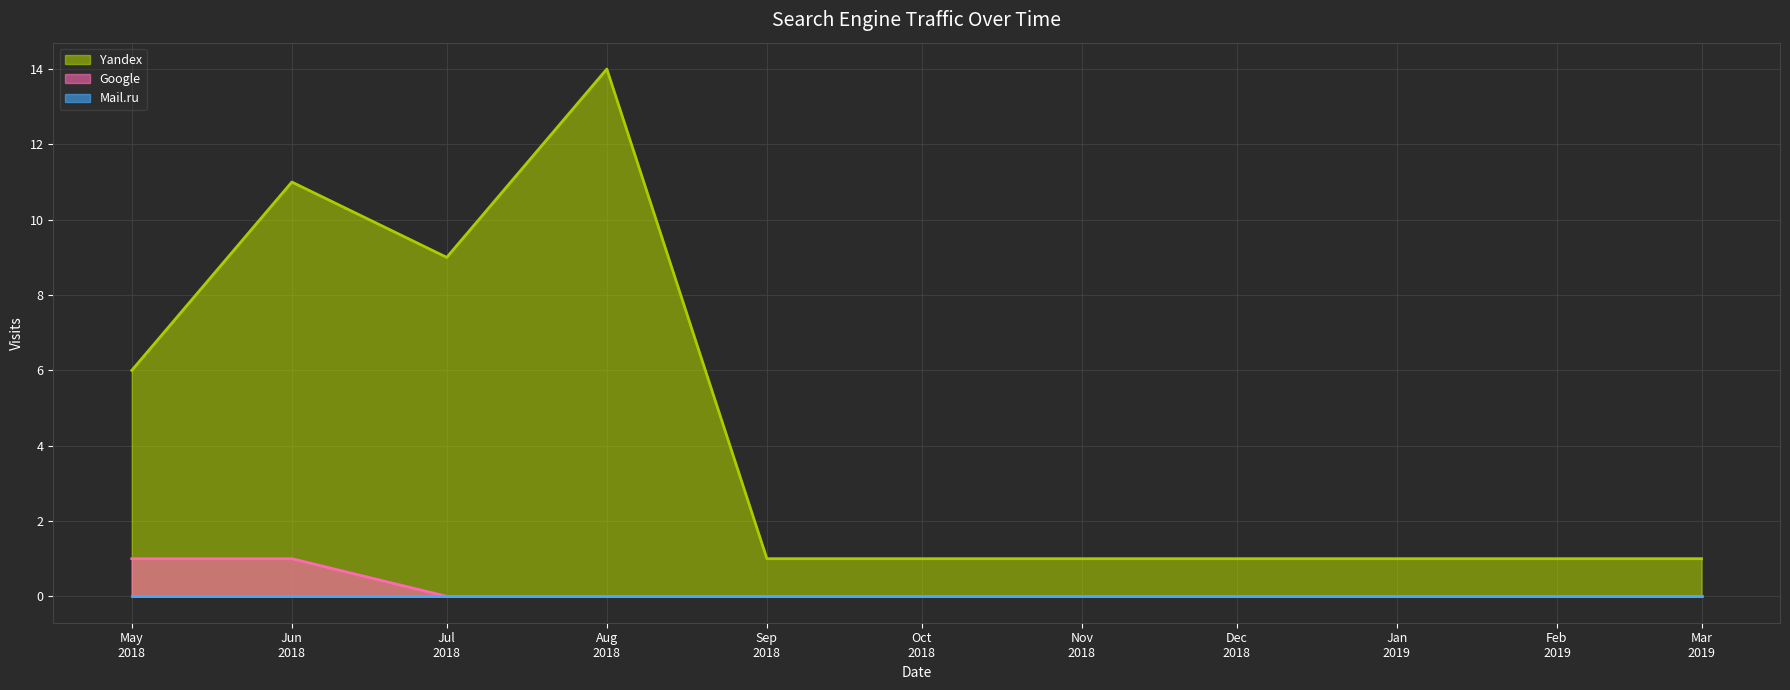

List the series in order of their peak value, highest first.

Yandex, Google, Mail.ru